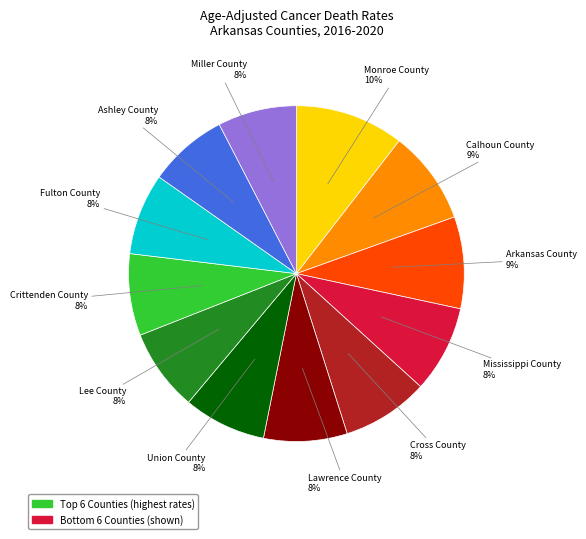

Does any single category account for the majority?

No